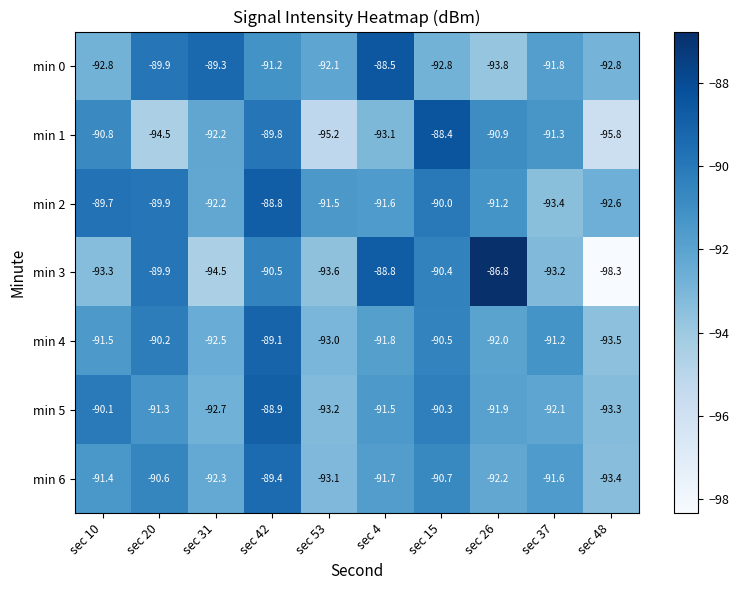

At which category is the sum across all series the highest?

sec 42